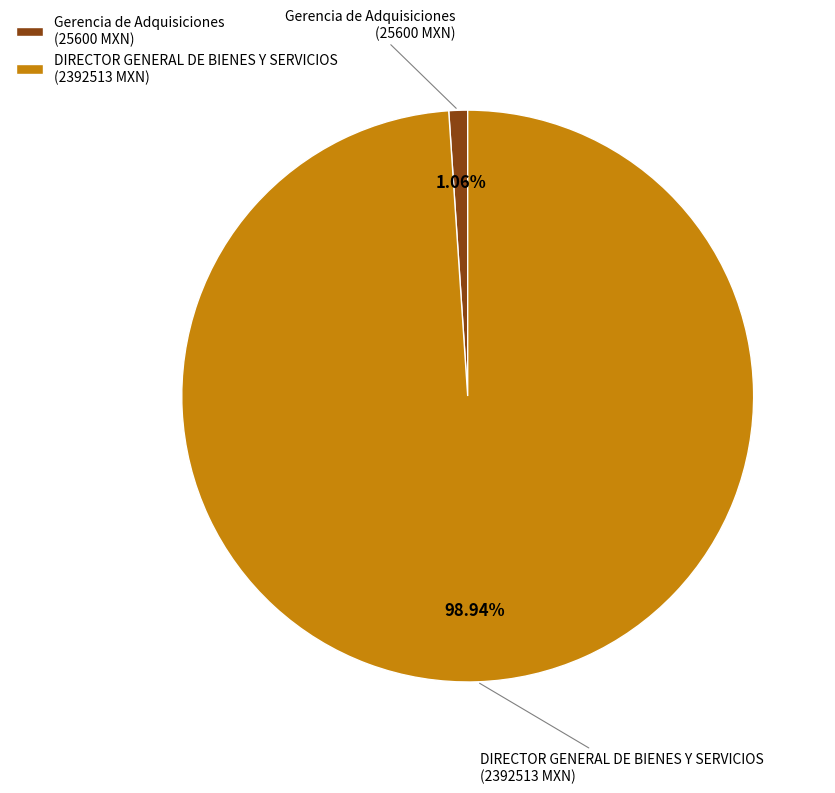

How many slices are in this pie chart?

2